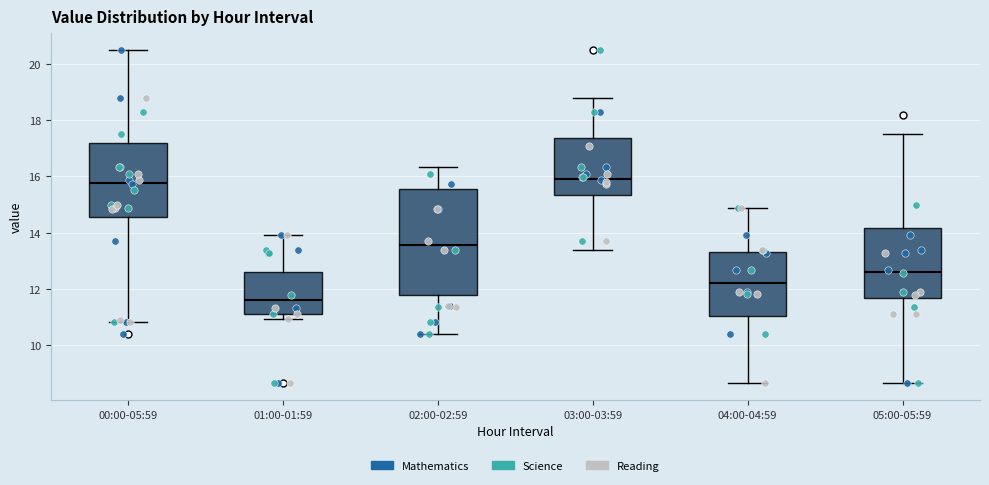

Which box is the tallest, from its lower edge to its upper edge?

02:00-02:59